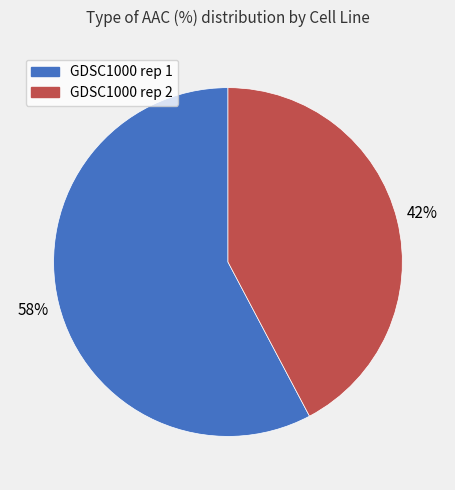

Is there a majority slice in this chart?

Yes